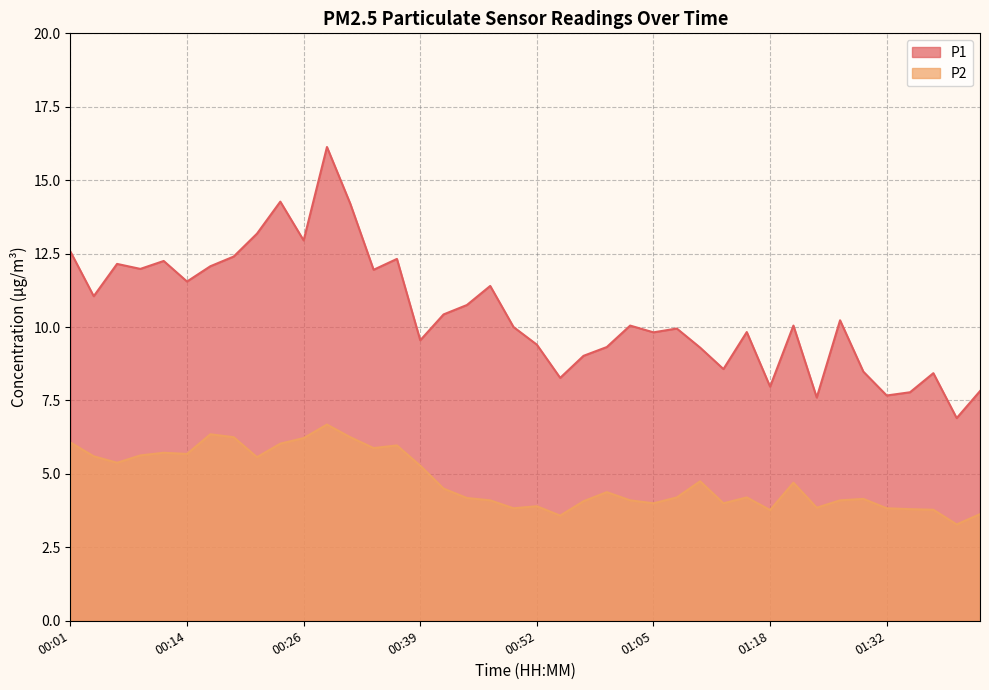

List the labels in order of P1 value, largest first.

00:29, 00:24, 00:31, 00:21, 00:26, 00:01, 00:19, 00:36, 00:11, 00:06, 00:16, 00:09, 00:34, 00:14, 00:47, 00:04, 00:45, 00:42, 01:27, 01:03, 01:21, 00:50, 01:08, 01:16, 01:05, 00:39, 00:52, 01:00, 01:11, 00:57, 01:13, 01:29, 01:37, 00:55, 01:18, 01:42, 01:34, 01:32, 01:24, 01:40